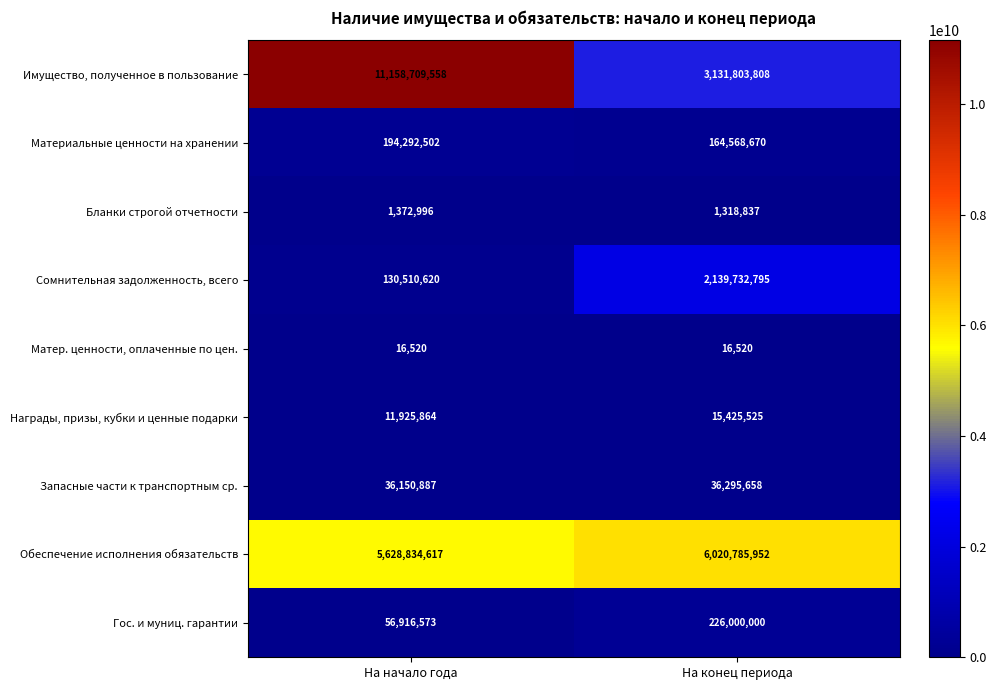

Reading left to right, what are all the values shown in this chart?

Имущество, полученное в пользование: На начало года=11158709558	На конец периода=3131803808
Материальные ценности на хранении: На начало года=194292502	На конец периода=164568670
Бланки строгой отчетности: На начало года=1372996	На конец периода=1318837
Сомнительная задолженность, всего: На начало года=130510620	На конец периода=2139732795
Матер. ценности, оплаченные по цен.: На начало года=16520	На конец периода=16520
Награды, призы, кубки и ценные подарки: На начало года=11925864	На конец периода=15425525
Запасные части к транспортным ср.: На начало года=36150887	На конец периода=36295658
Обеспечение исполнения обязательств: На начало года=5628834617	На конец периода=6020785952
Гос. и муниц. гарантии: На начало года=56916573	На конец периода=226000000